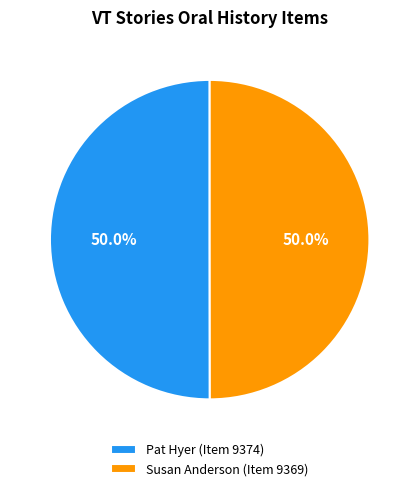

What is the ratio of the value at Pat Hyer (Item 9374) to the value at Susan Anderson (Item 9369)?

1.0